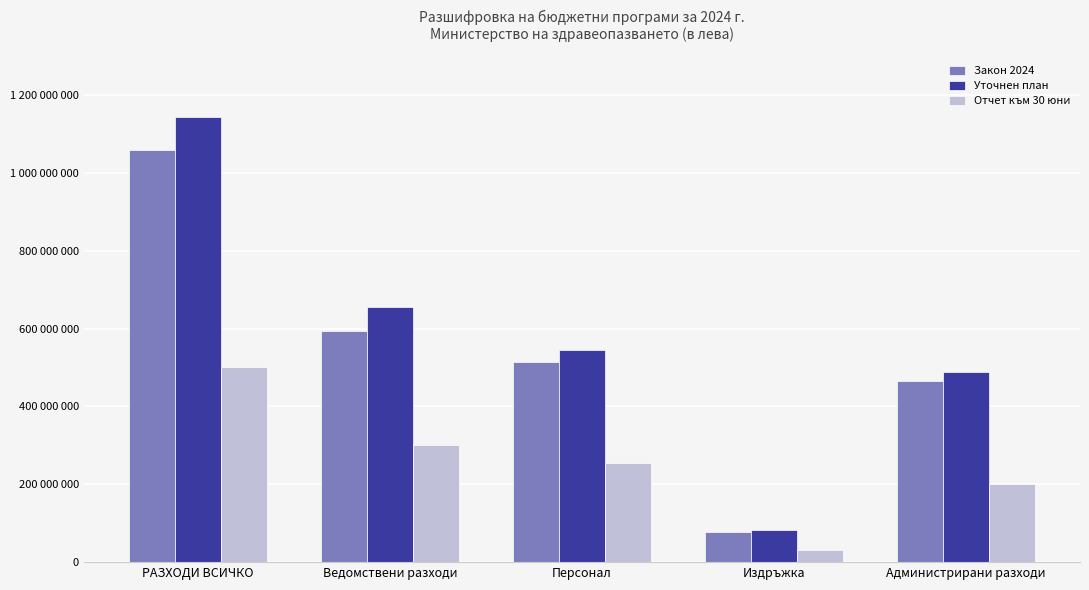

What is the minimum value shown in the chart?

31031041